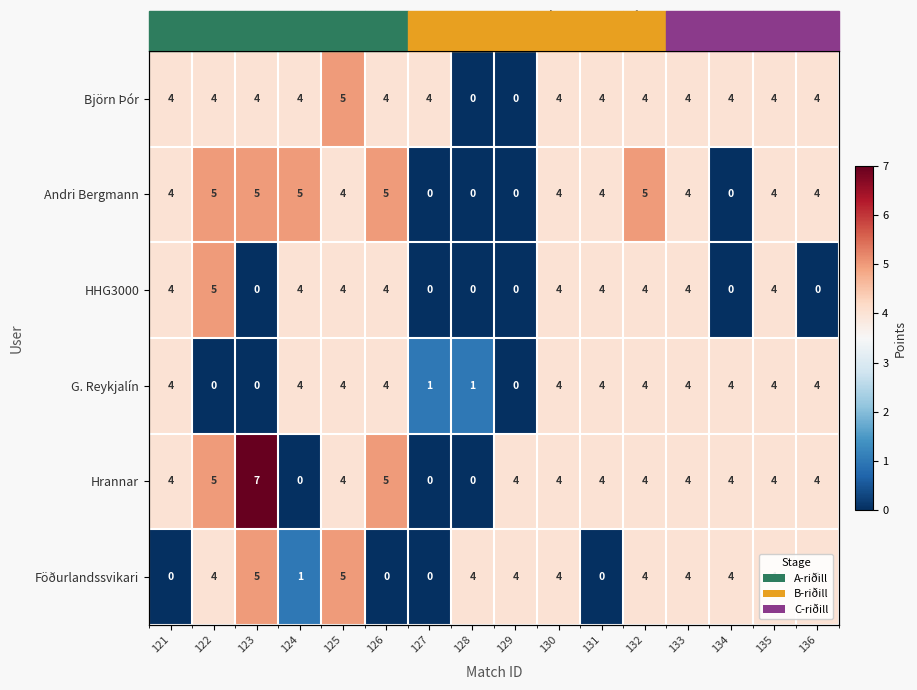

Is it true that G. Reykjalín equals 5 at 126?

False